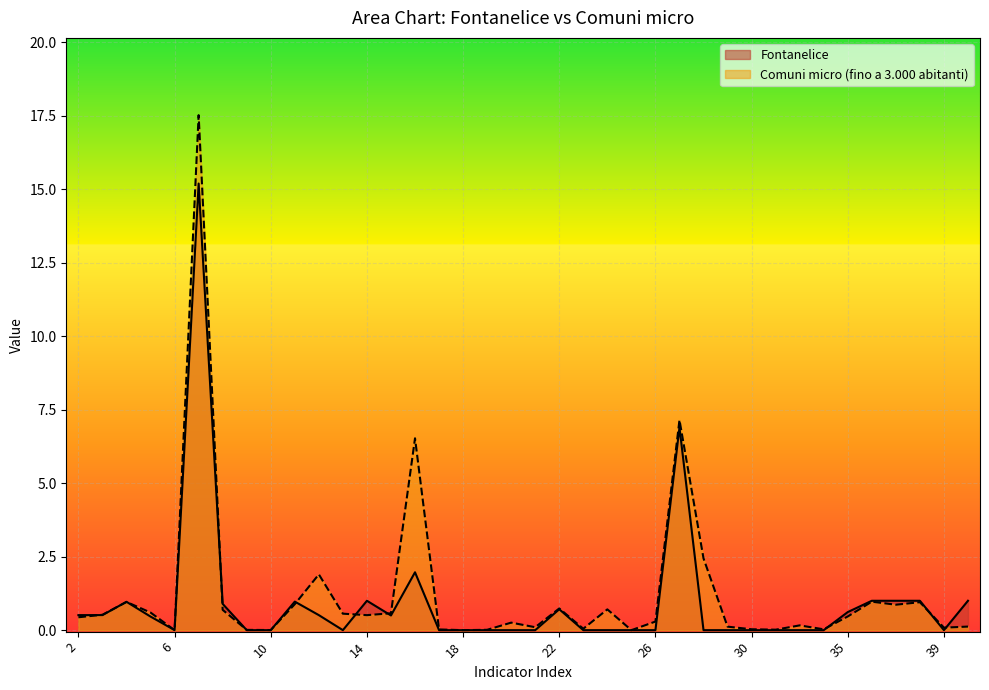

Read the Comuni micro (fino a 3.000 abitanti) value at 38.

1.0